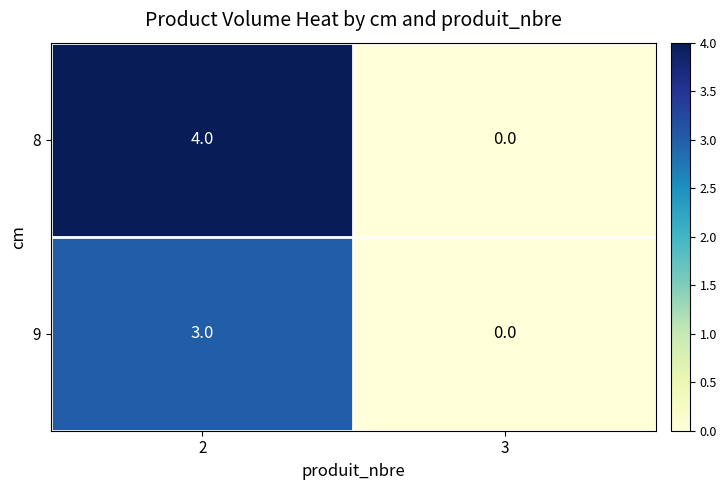

What is the difference between the highest and lowest values at 2?

1